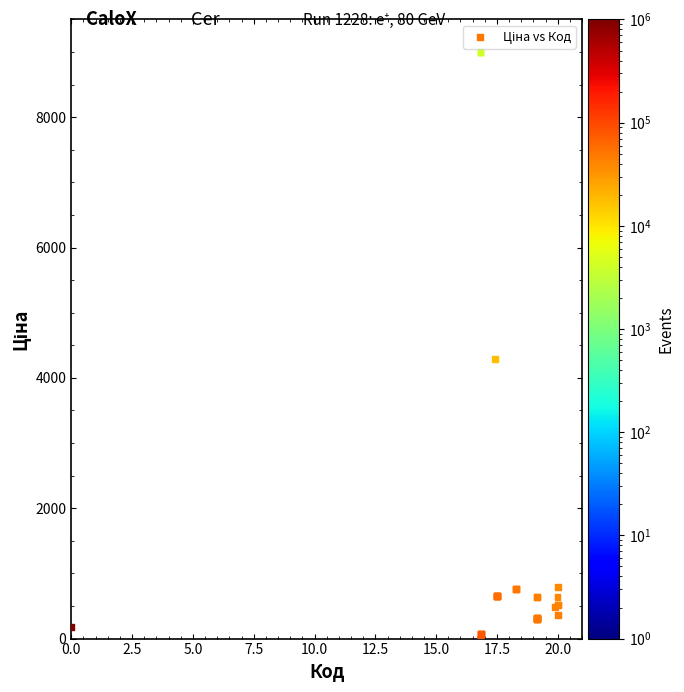

What Y value in the scatter plot is closest to 4500?

4284.8